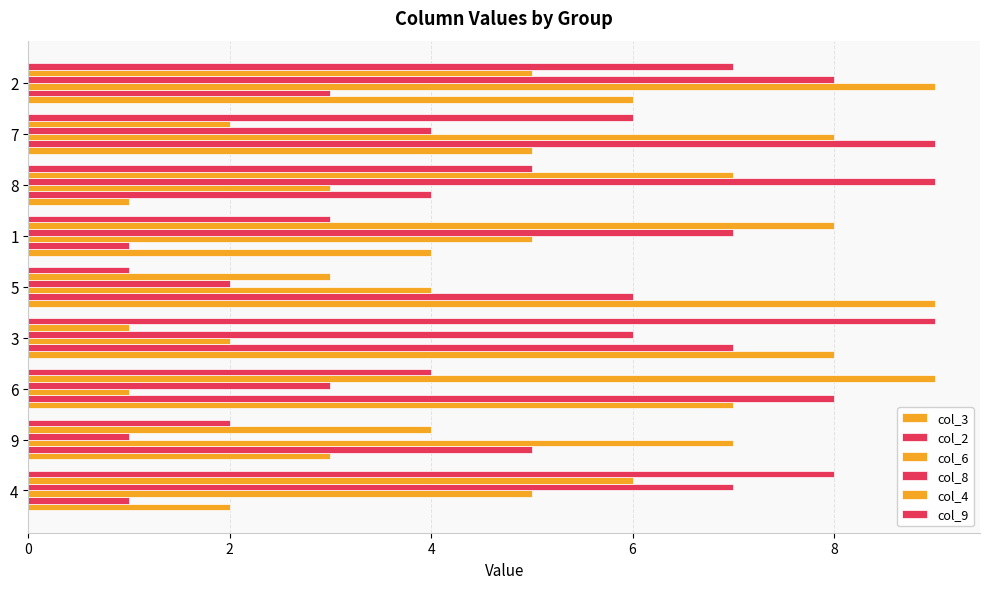

Count the number of categories in the chart.

9